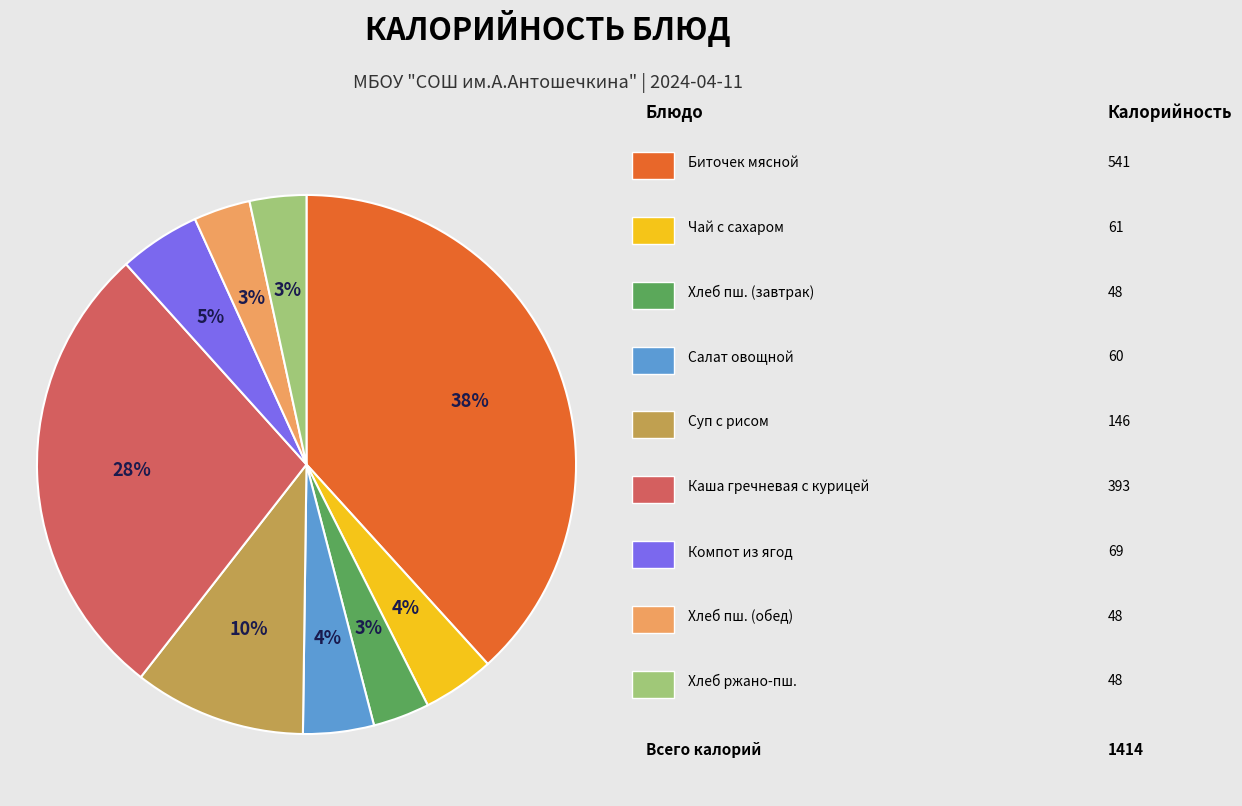

Is there any slice that represents more than half of the pie?

No